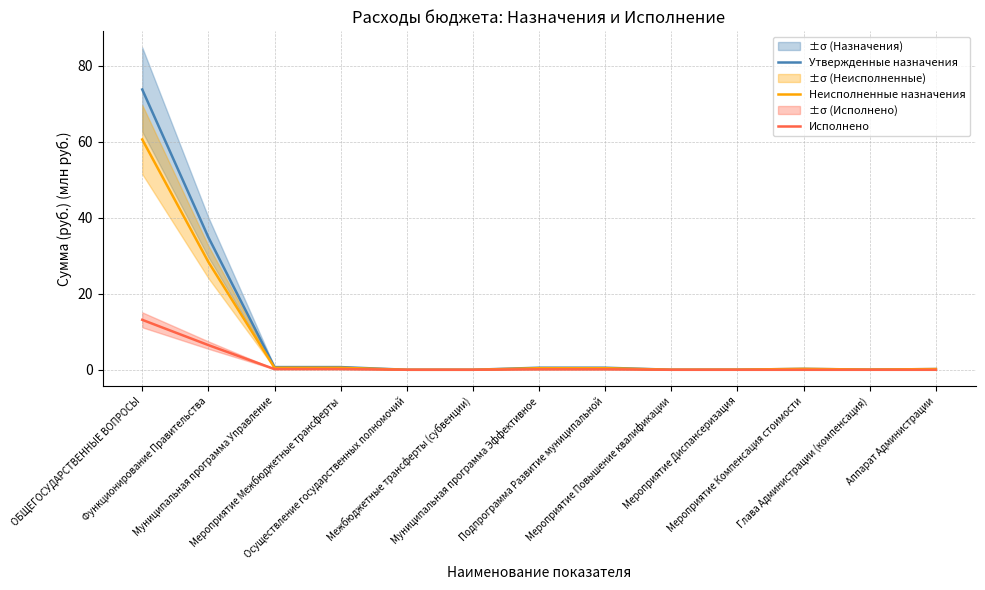

Reading right to left, transcribe all the data shown in this chart.

Утвержденные назначения: 0.2	0.1	0.2	0.0	0.0	0.5	0.5	0.0	0.0	0.7	0.7	34.9	73.8
Неисполненные назначения: 0.2	0.1	0.2	0.0	0.0	0.4	0.4	0.0	0.0	0.5	0.5	28.4	60.6
Исполнено: 0.0	0.0	0.0	0.0	0.0	0.1	0.1	0.0	0.0	0.2	0.2	6.5	13.2